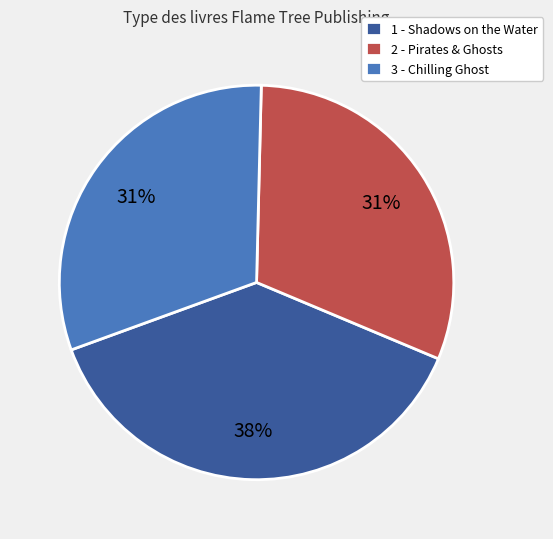

To the nearest percent, what percentage of the pie is 1 - Shadows on the Water?

38%